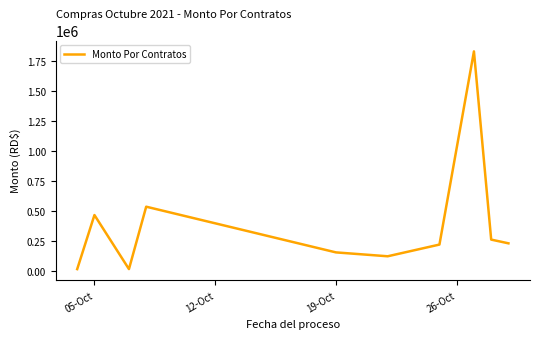

What is the greatest value displayed?

1828303